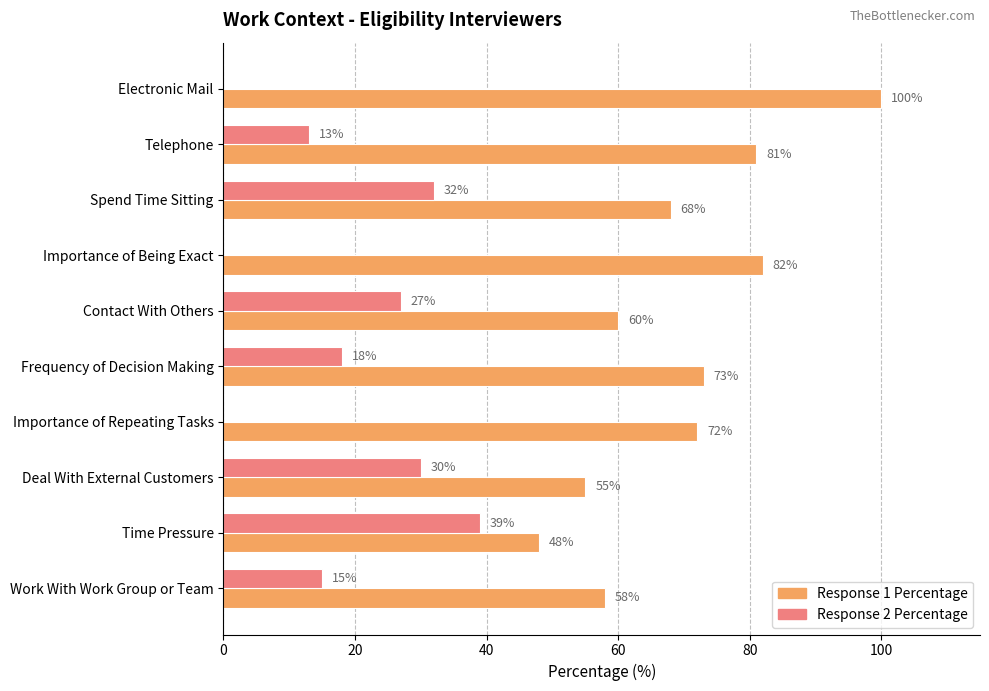

Between Telephone and Deal With External Customers, which series saw the biggest shift?

Response 1 Percentage